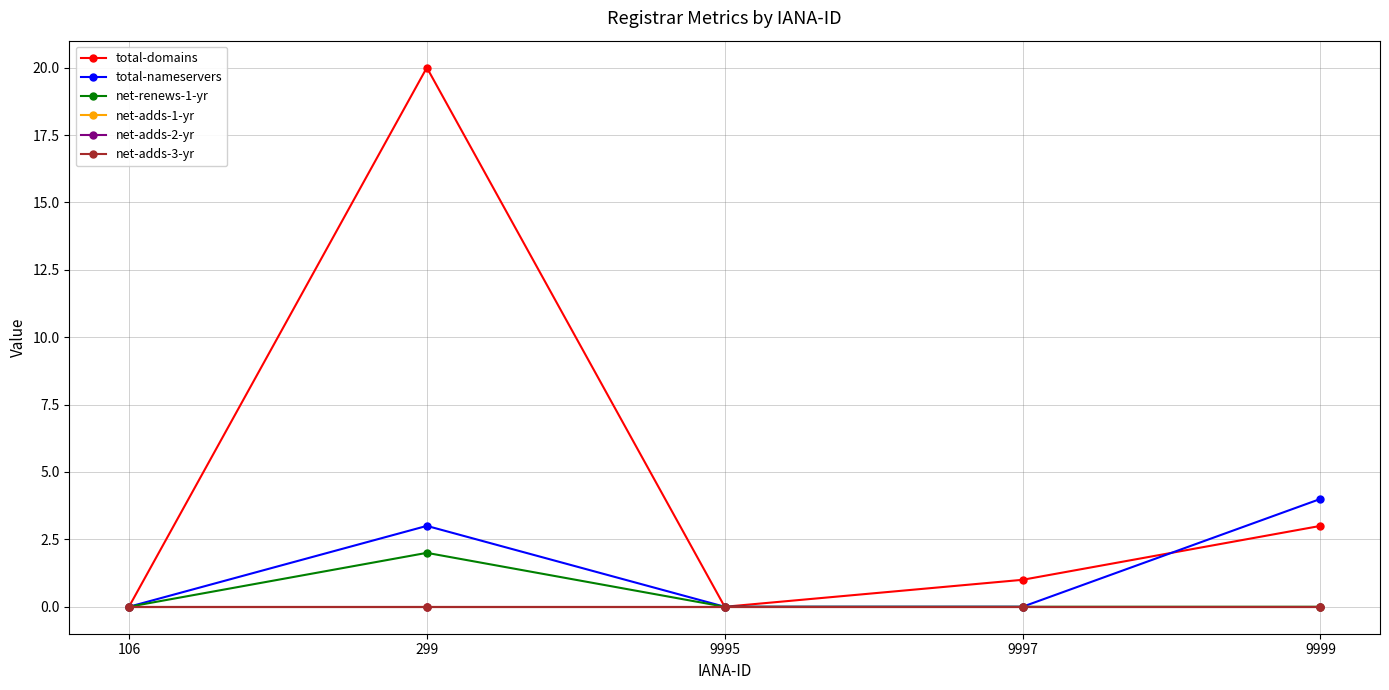

Does the chart have visible grid lines?

Yes